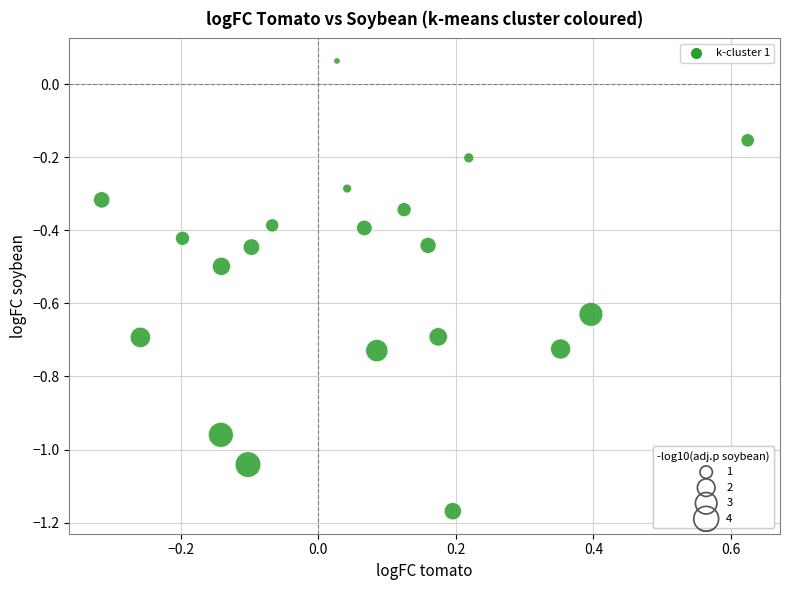

What is the range of X values (max minus min)?

0.9